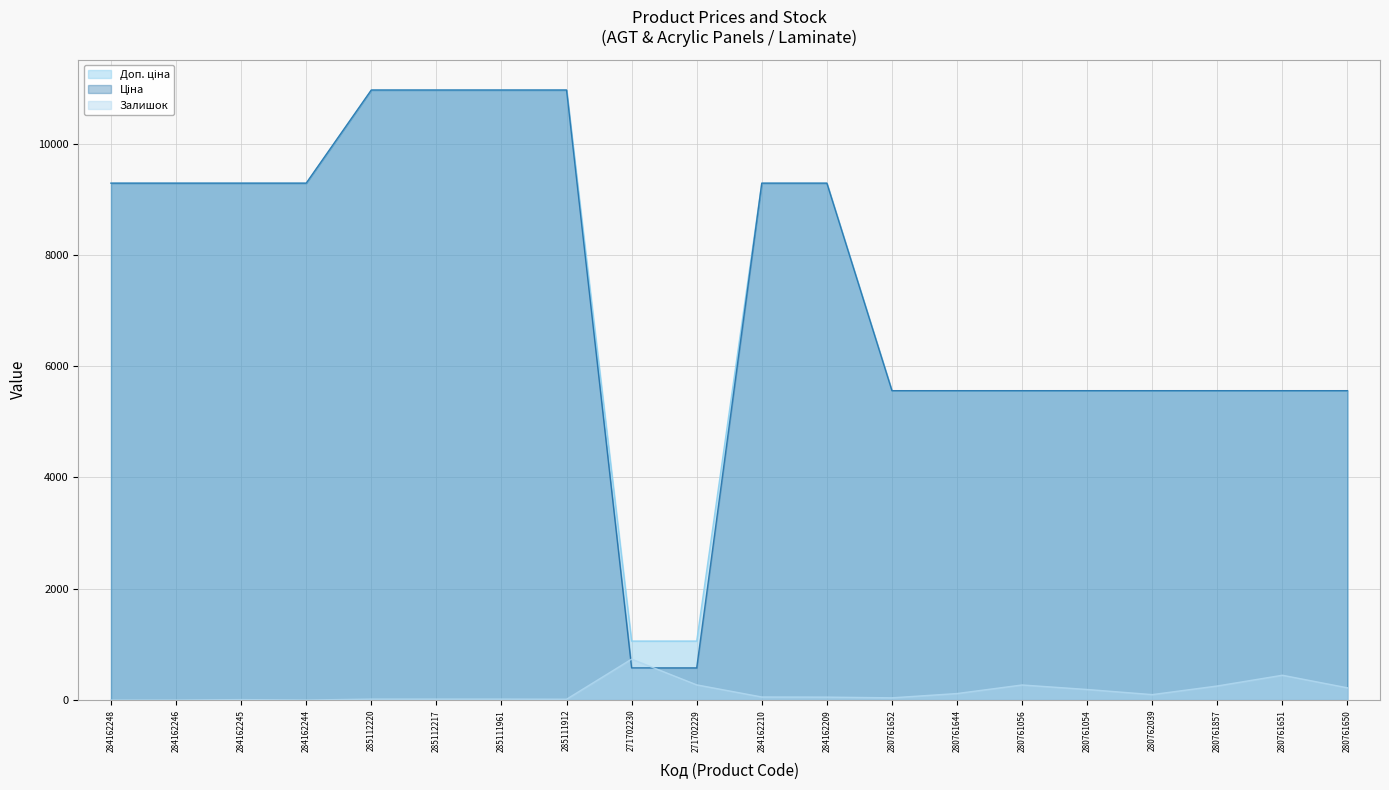

Reading right to left, list all the values displayed in this chart.

Доп. ціна: 5560.3	5560.3	5560.3	5560.3	5560.3	5560.3	5560.3	5560.3	9290.5	9290.5	1060.0	1060.0	10964.4	10964.4	10964.4	10964.4	9290.5	9290.5	9290.5	9290.5
Ціна: 5560.3	5560.3	5560.3	5560.3	5560.3	5560.3	5560.3	5560.3	9290.5	9290.5	578.1	578.1	10964.4	10964.4	10964.4	10964.4	9290.5	9290.5	9290.5	9290.5
Залишок: 220.0	446.0	253.0	98.0	190.0	271.0	117.0	40.0	53.0	55.0	273.0	736.0	15.0	17.0	17.0	17.0	0.0	8.0	0.0	0.0